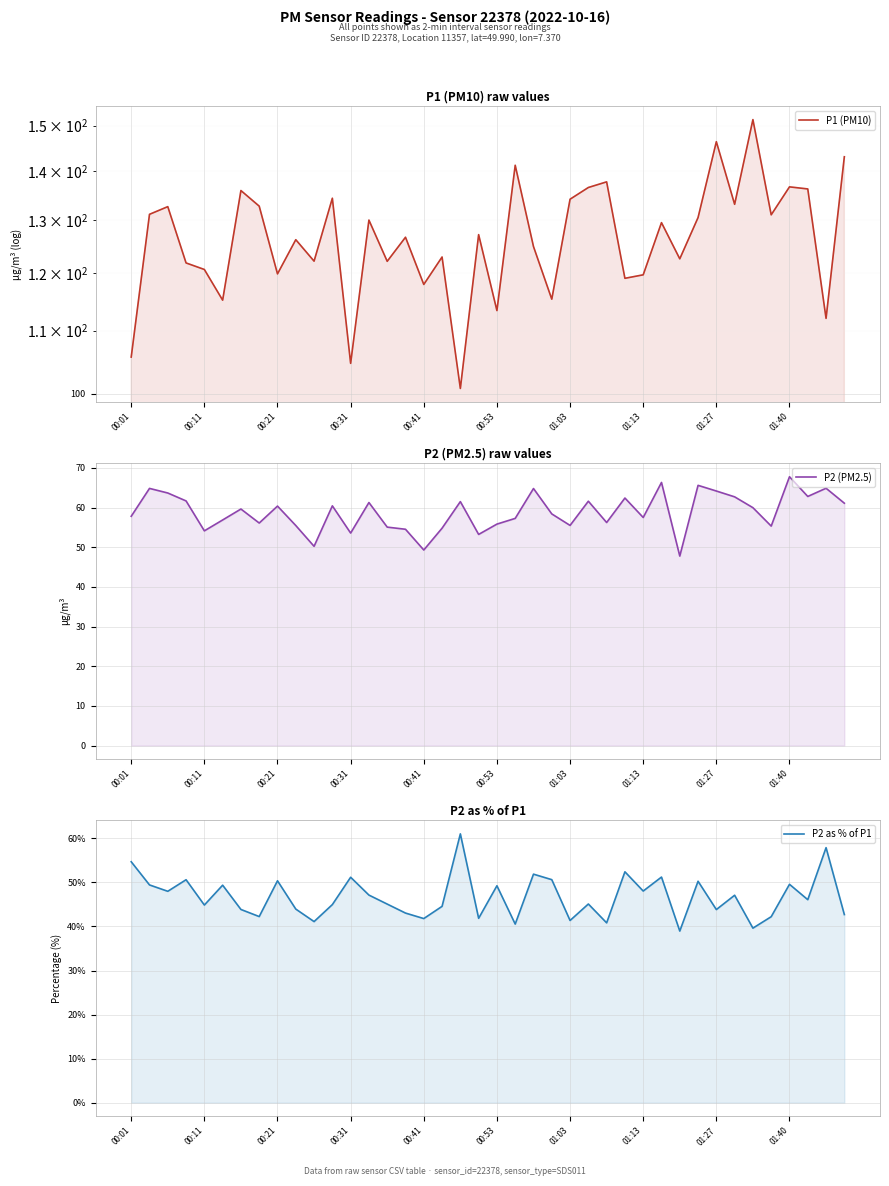

The P2 as % of P1 series shows 41.4 at 01:03. True or false?

True